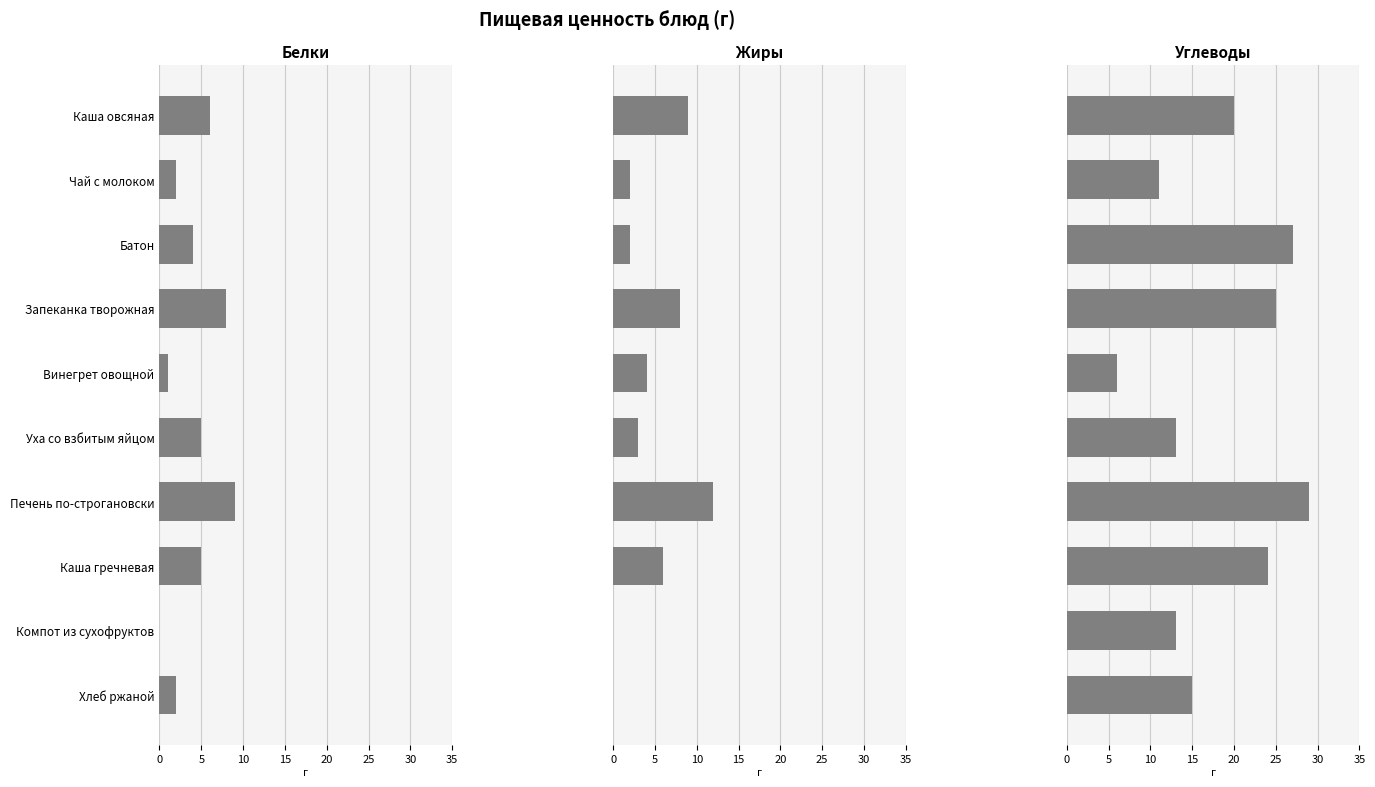

What is the greatest value displayed?

29